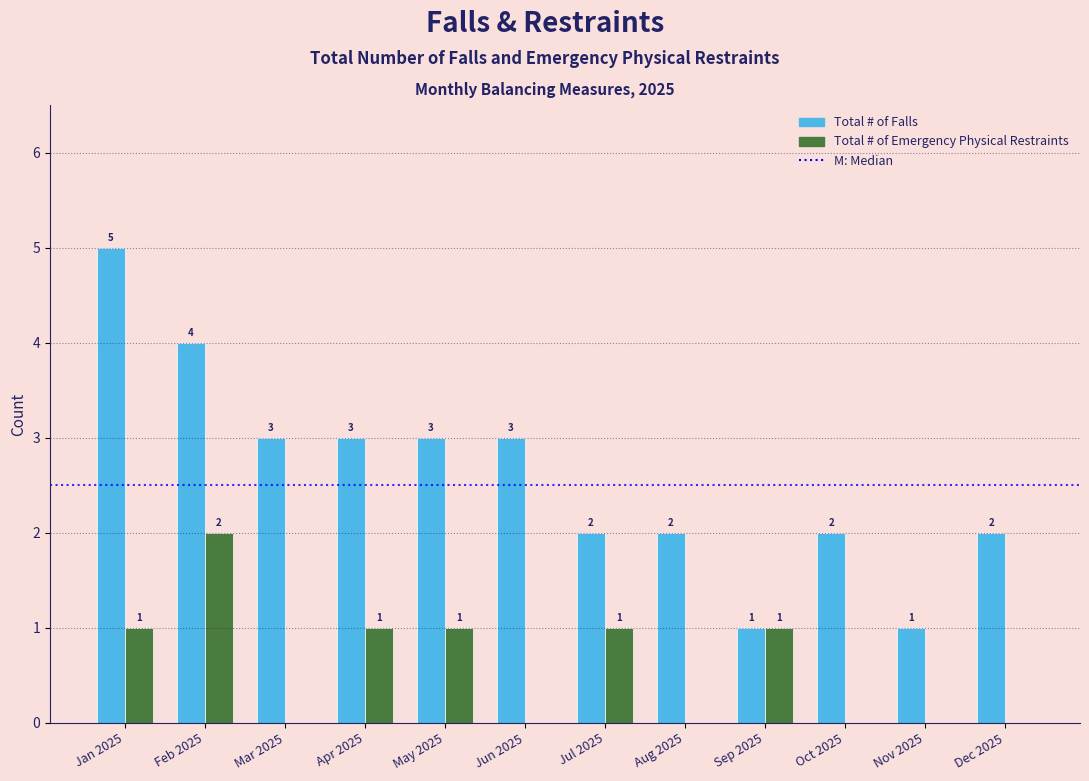

Reading right to left, extract all data points from this chart.

Total # of Falls: Dec 2025=2	Nov 2025=1	Oct 2025=2	Sep 2025=1	Aug 2025=2	Jul 2025=2	Jun 2025=3	May 2025=3	Apr 2025=3	Mar 2025=3	Feb 2025=4	Jan 2025=5
Total # of Emergency Physical Restraints: Dec 2025=0	Nov 2025=0	Oct 2025=0	Sep 2025=1	Aug 2025=0	Jul 2025=1	Jun 2025=0	May 2025=1	Apr 2025=1	Mar 2025=0	Feb 2025=2	Jan 2025=1